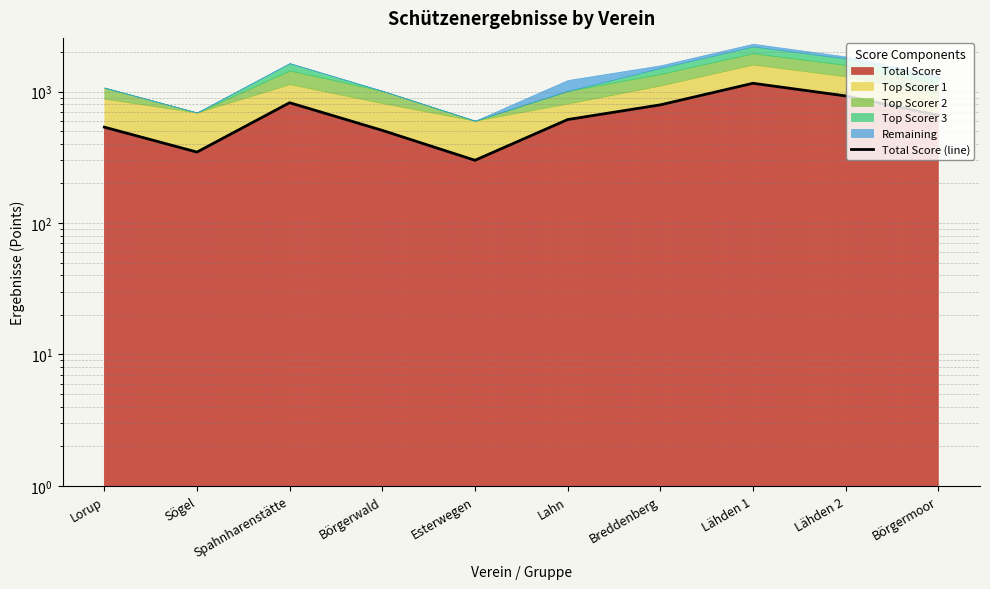

Reading left to right, what are all the values shown in this chart?

536.8	346.8	823.6	507.2	300.4	612.9	793.1	1157.6	927.6	661.0